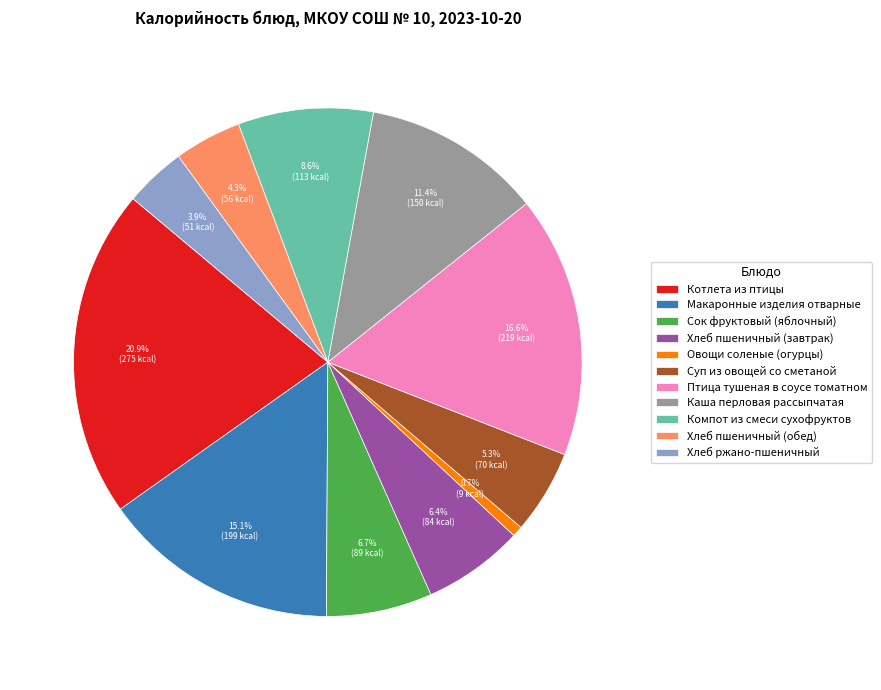

Count the number of slices in the pie.

11